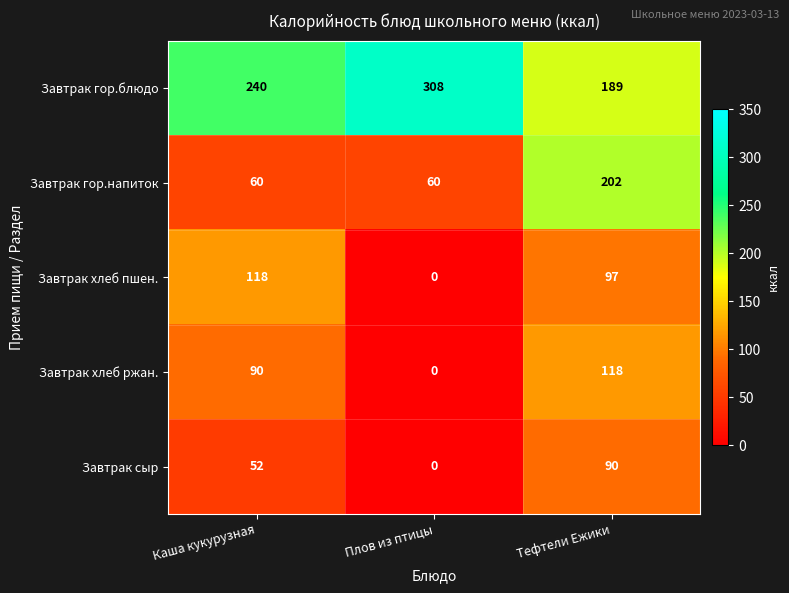

At which category is the sum across all series the highest?

Тефтели Ежики